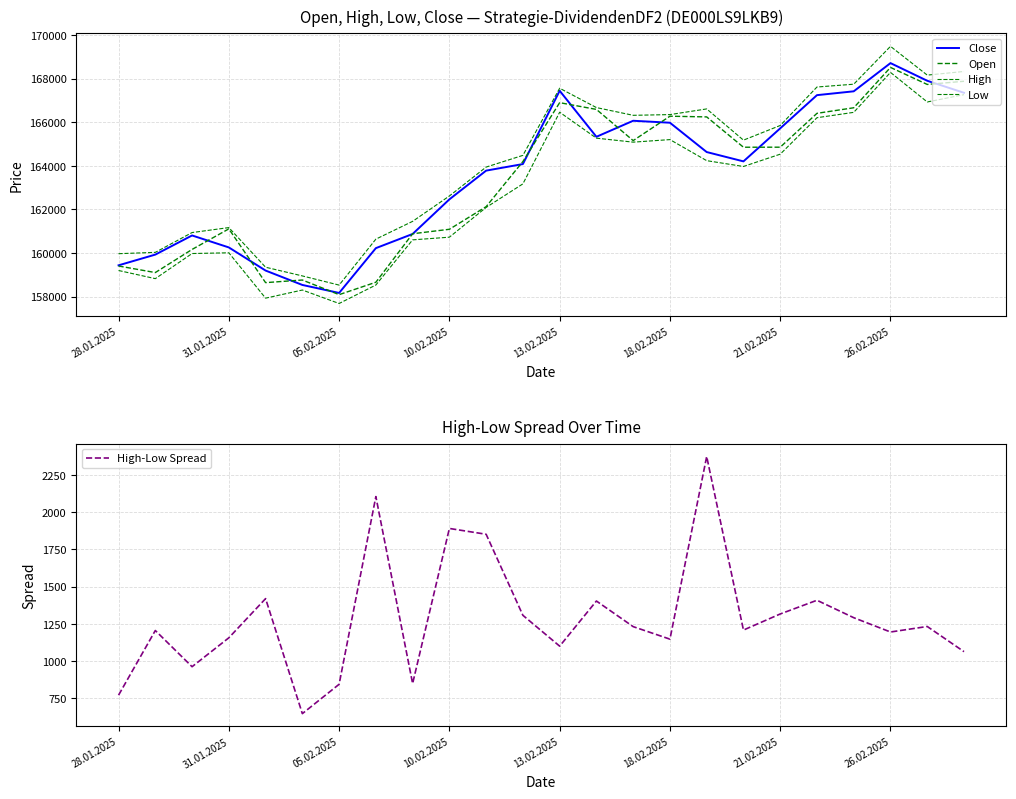

What is the sum of all Open values?

3920326